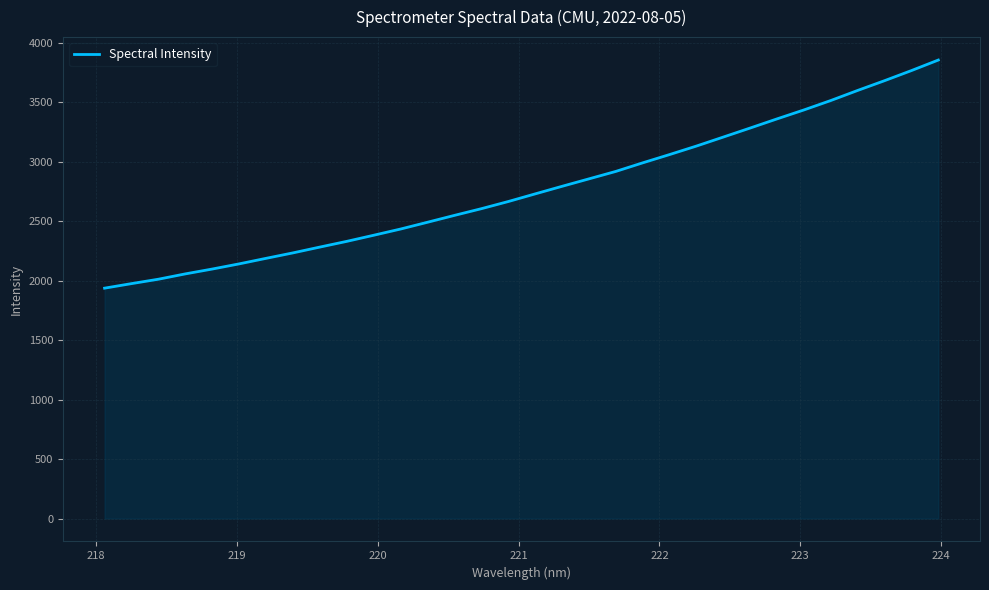

What is the sum of all values?

88521.9